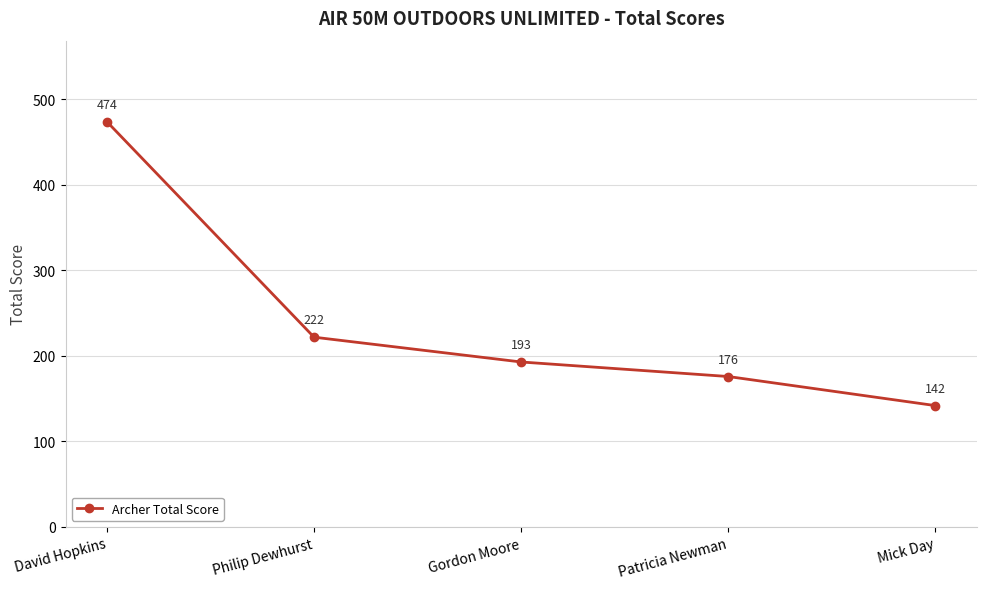

Rank the categories by value from lowest to highest.

Mick Day, Patricia Newman, Gordon Moore, Philip Dewhurst, David Hopkins